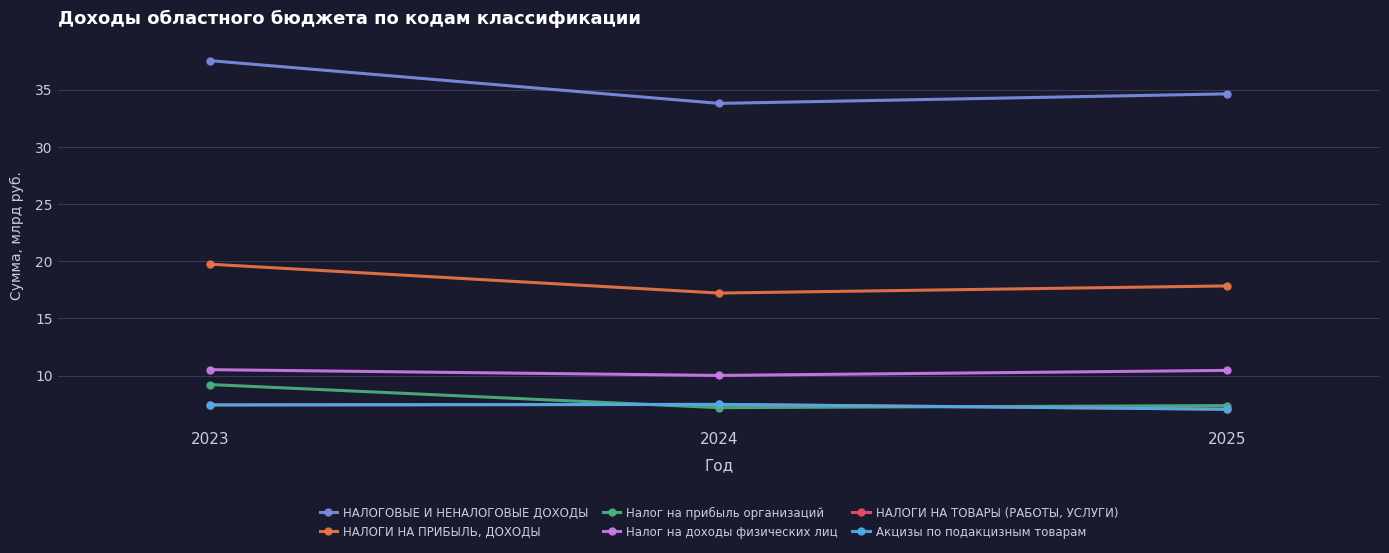

The НАЛОГОВЫЕ И НЕНАЛОГОВЫЕ ДОХОДЫ series shows 8.9 at 2024. True or false?

False